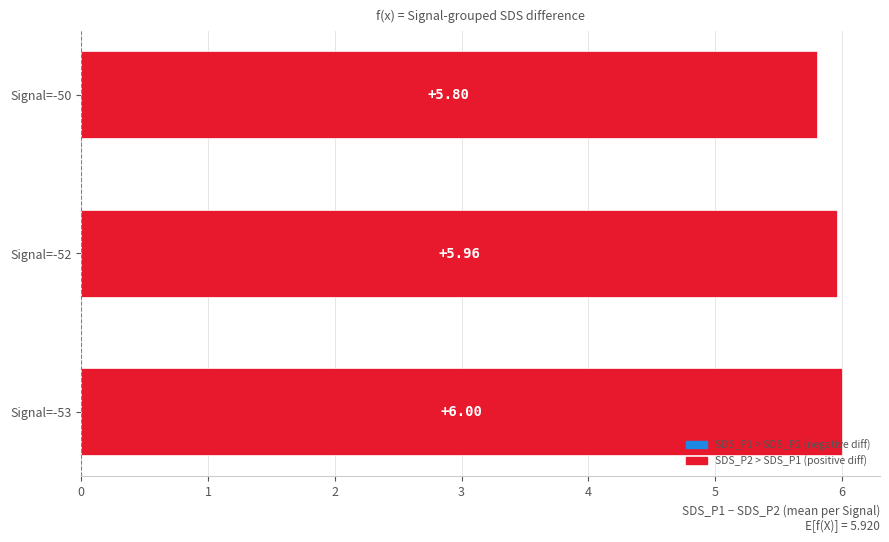

Which label corresponds to the smallest value in the chart?

Signal=-50